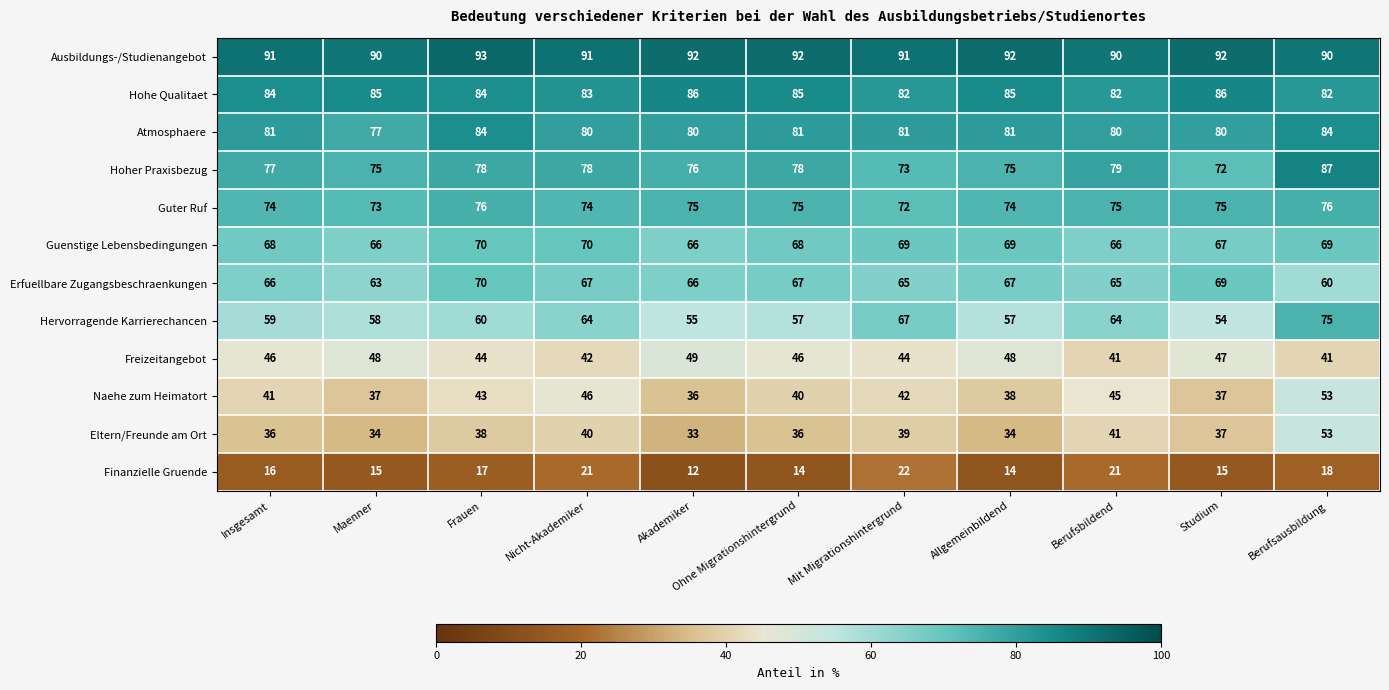

At which category is the sum across all series the highest?

Berufsausbildung